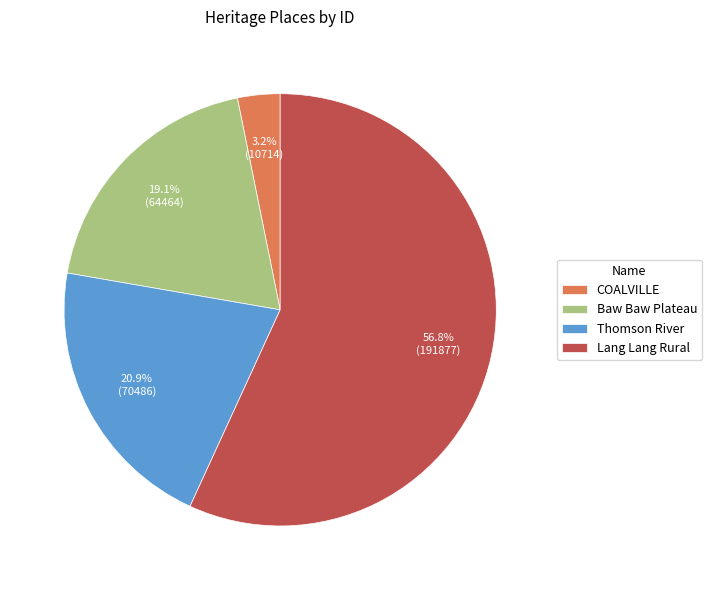

Count the number of slices in the pie.

4